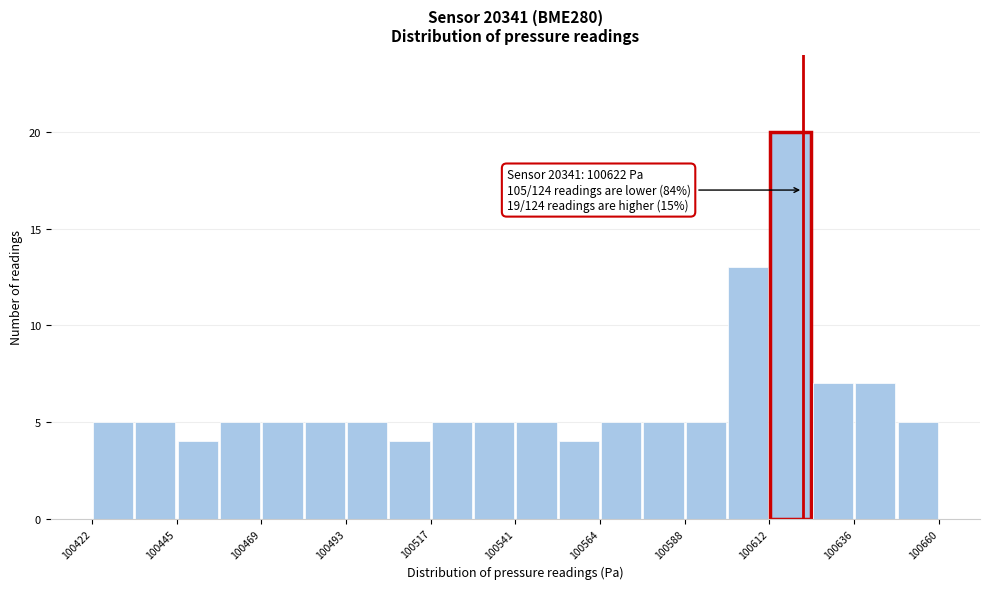

Around what value on the x-axis is the tallest bar? Give the approximate position of its centre, as read against the axis.

100620